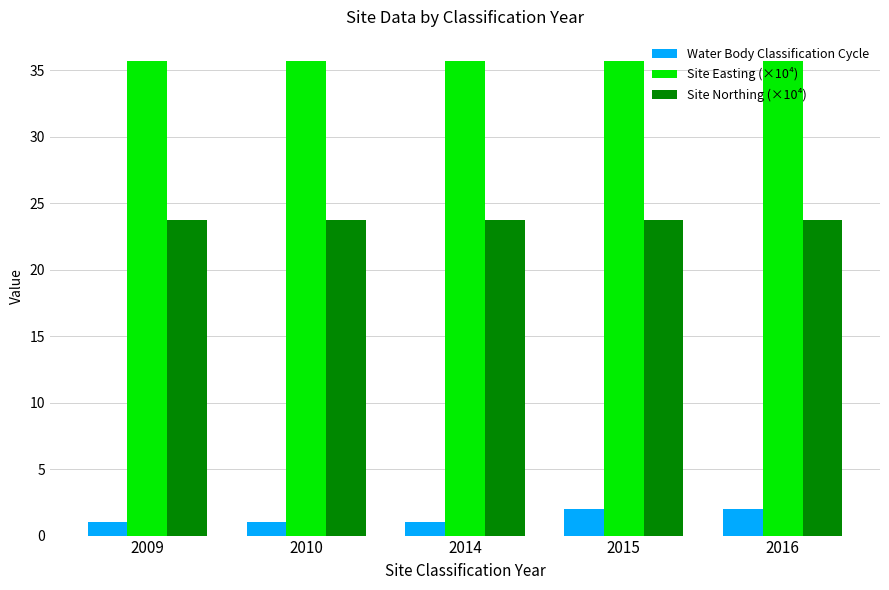

What is the total value across all series at 2016?

61.4